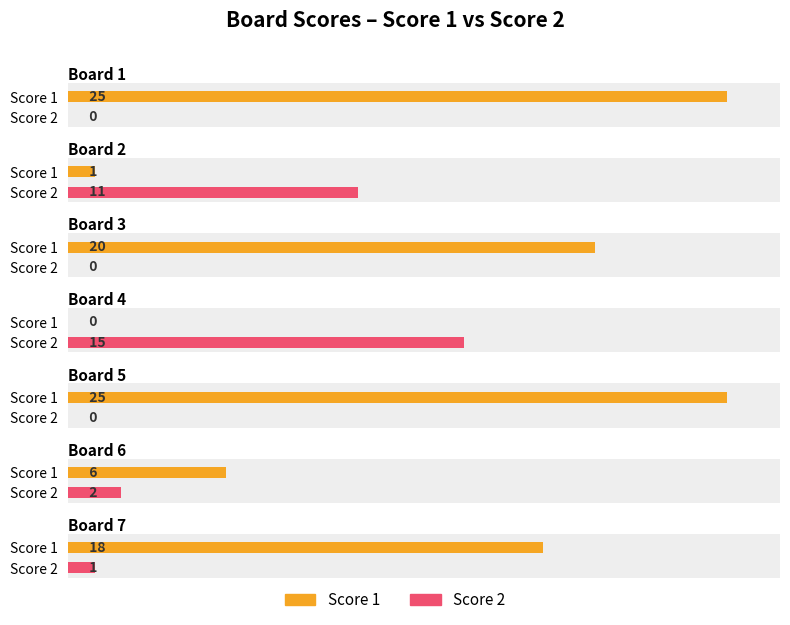

True or false: Score 2 has a value of 1 at Board 7.

True